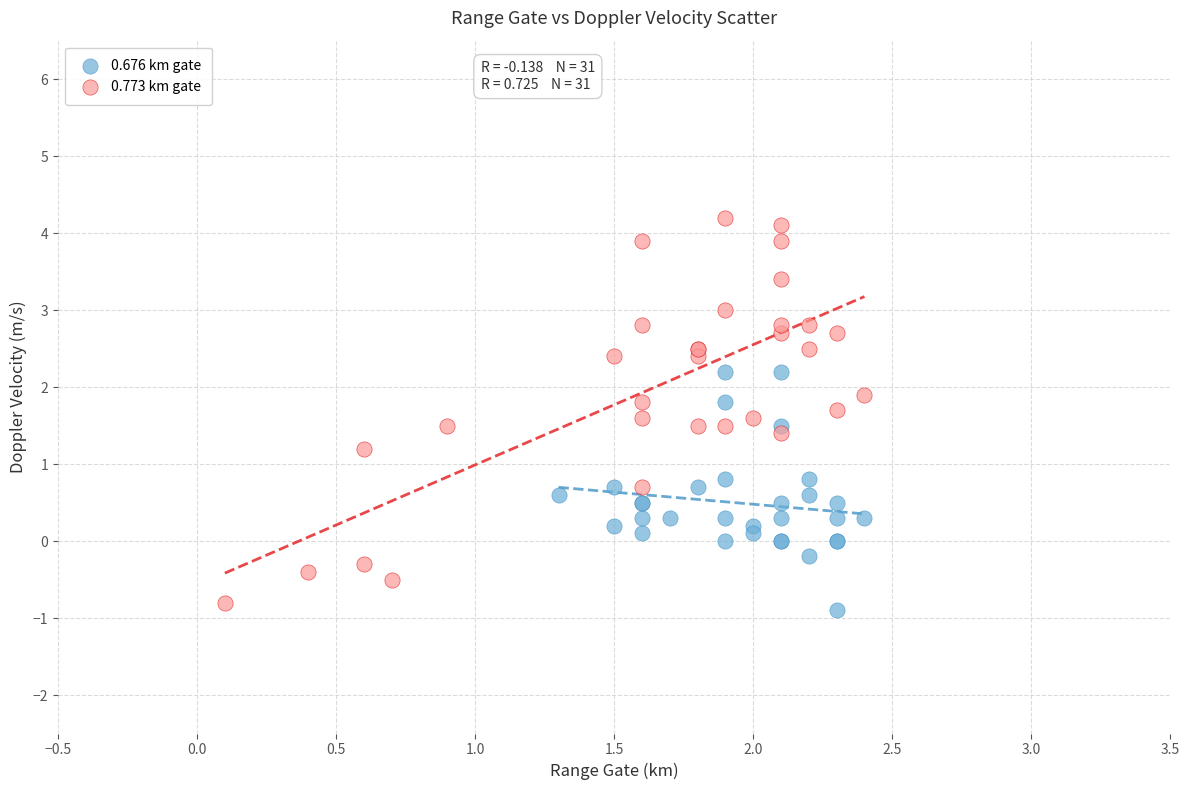

Which series has the largest Y range (max minus min)?

0.773 km gate